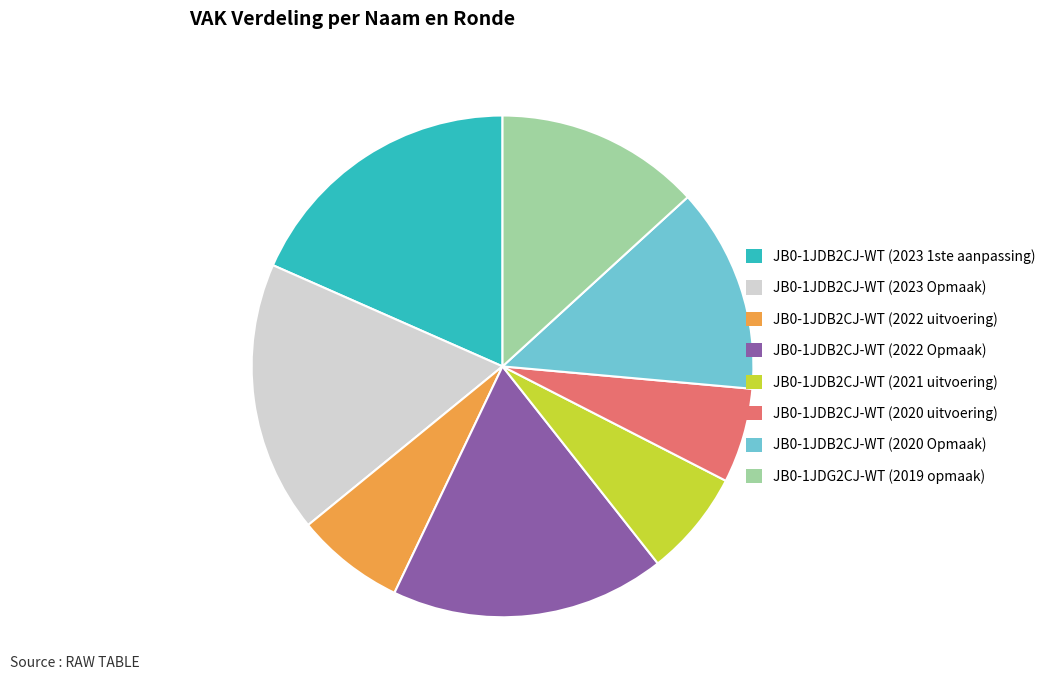

Which category has the biggest portion of the pie?

JB0-1JDB2CJ-WT (2023 1ste aanpassing)